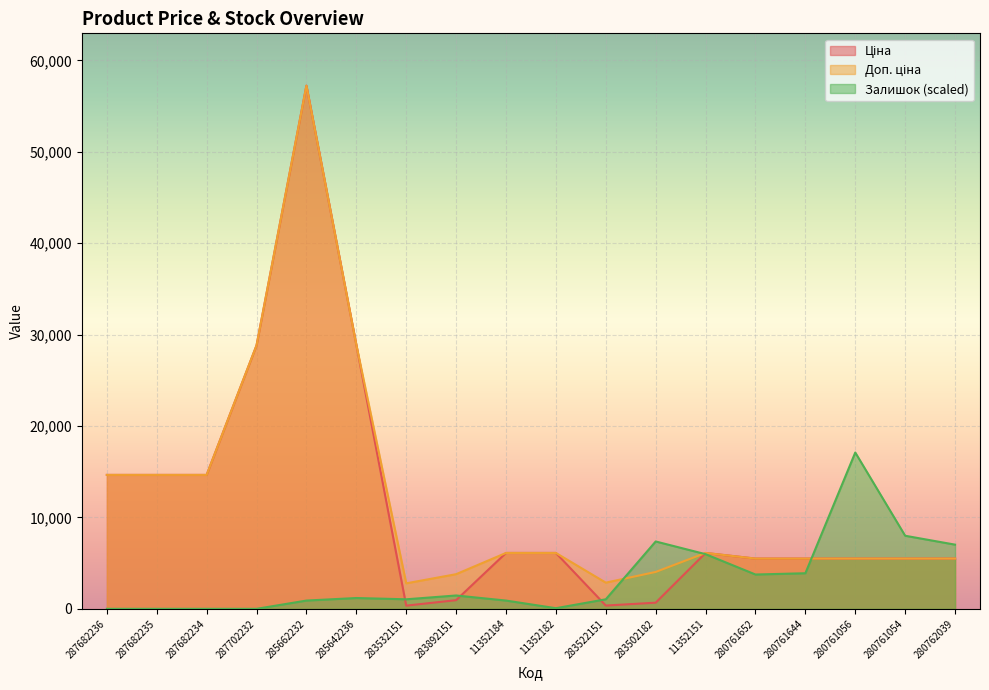

How many series are shown in this chart?

3